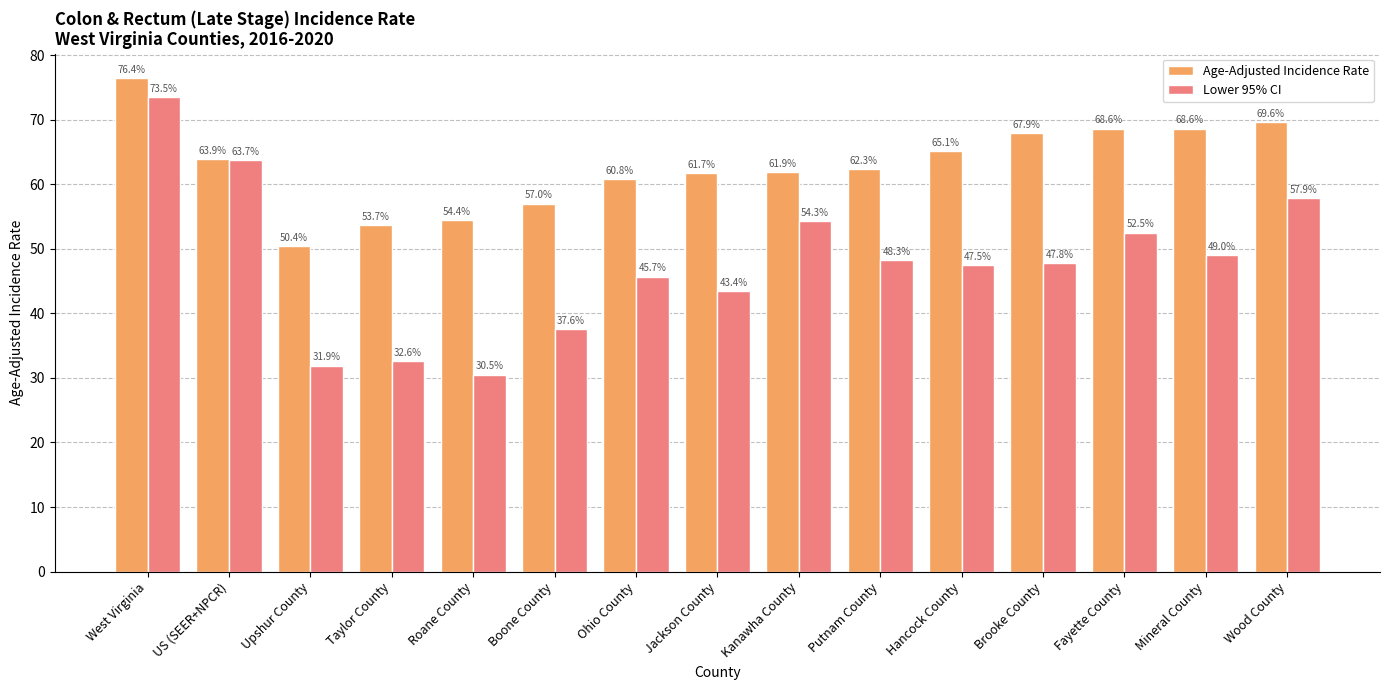

At which category does the chart reach its peak across all series?

West Virginia